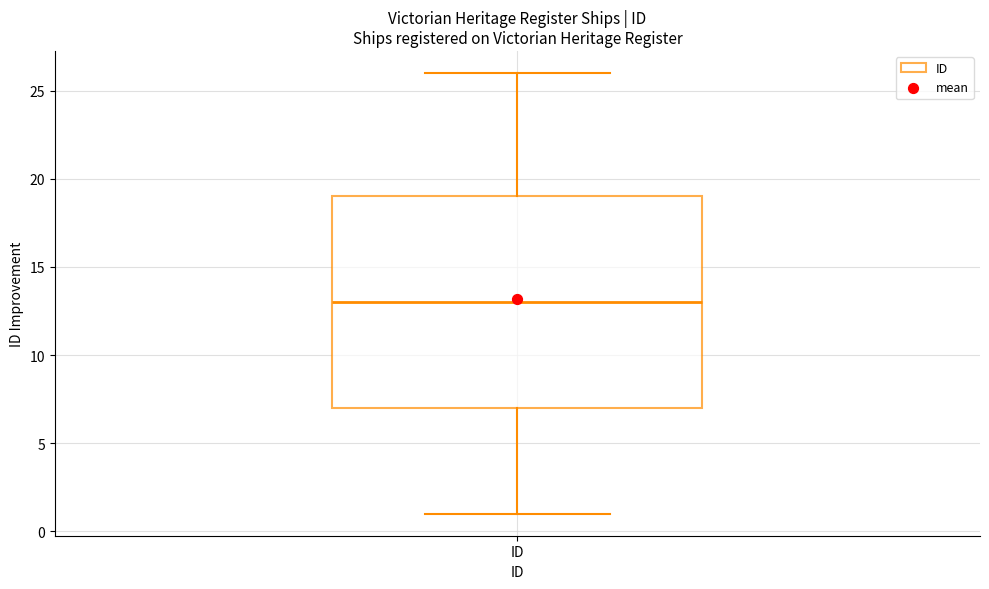

Where does the upper whisker of the box for ID end on the y-axis? The values are not printed on the chart, so give them approximately, as read against the axis.

26